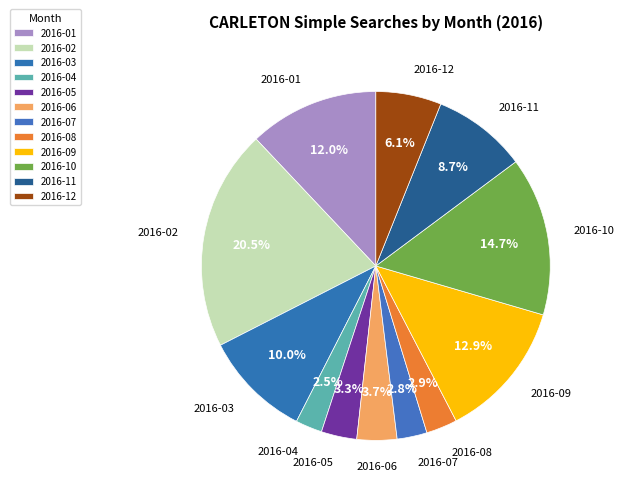

How many segments does this pie chart have?

12